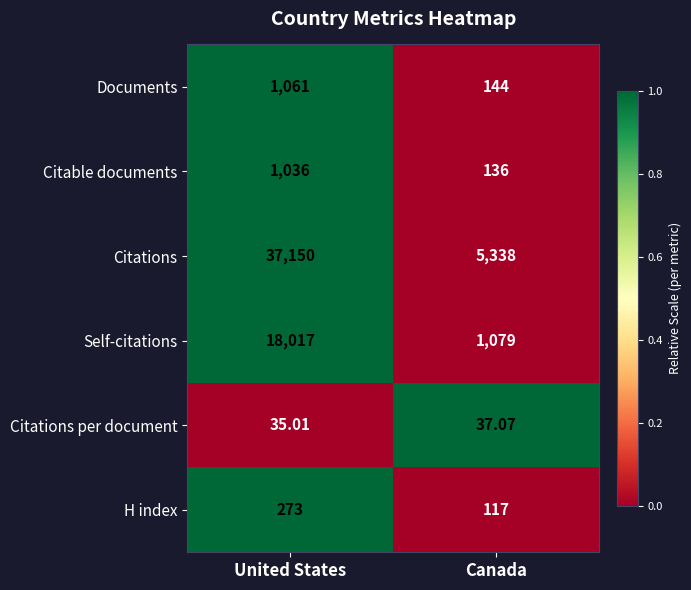

Which category has the highest value in the Citations per document series?

Canada